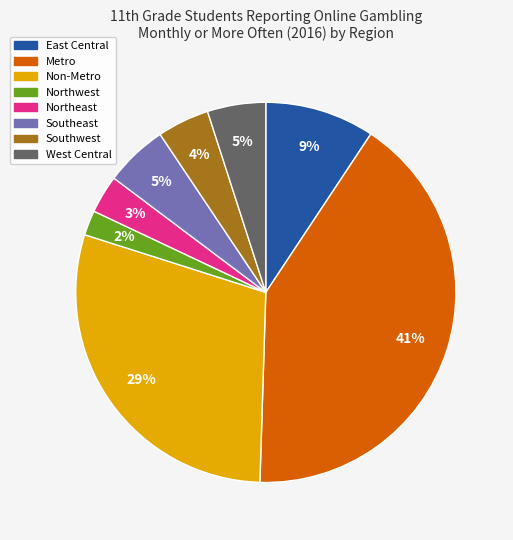

What percentage is the East Central slice, to the nearest percent?

9%